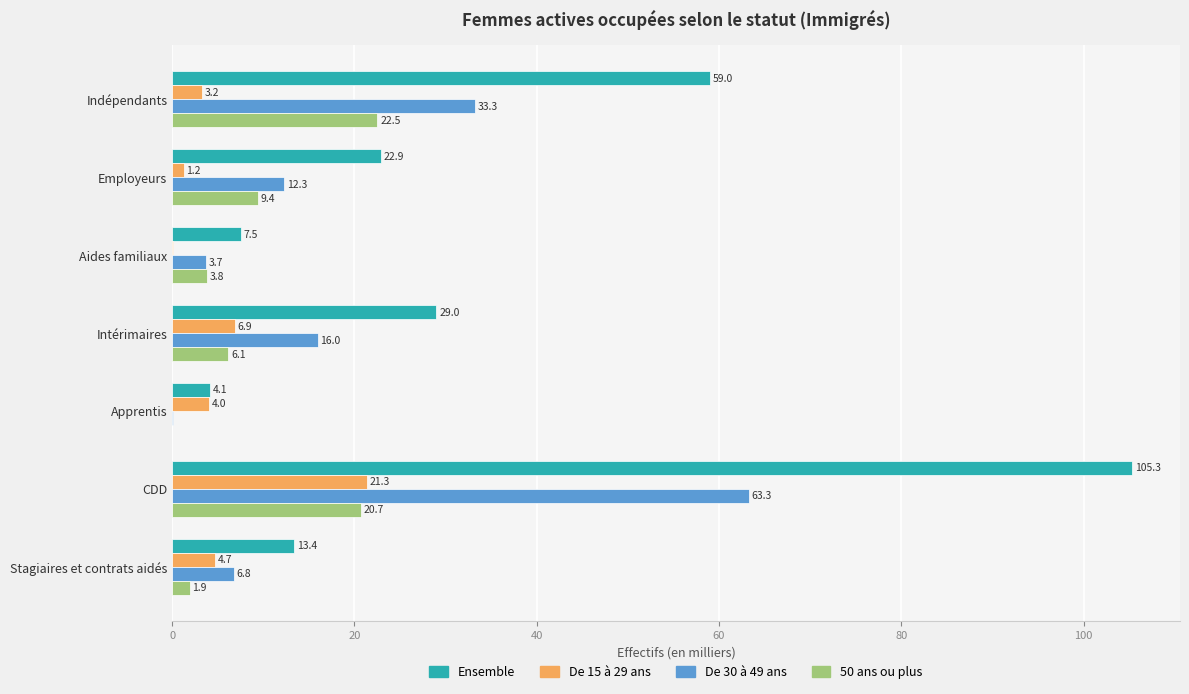

What is the sum of the De 30 à 49 ans values at CDD and Employeurs?

75.6